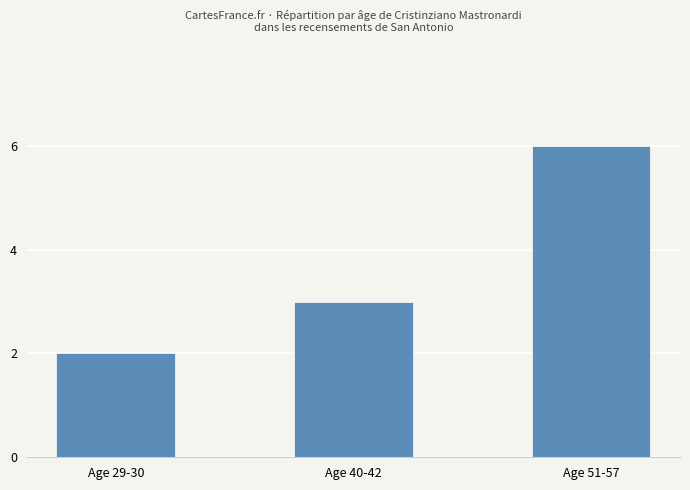

Which category has the lowest value across all series?

Age 29-30